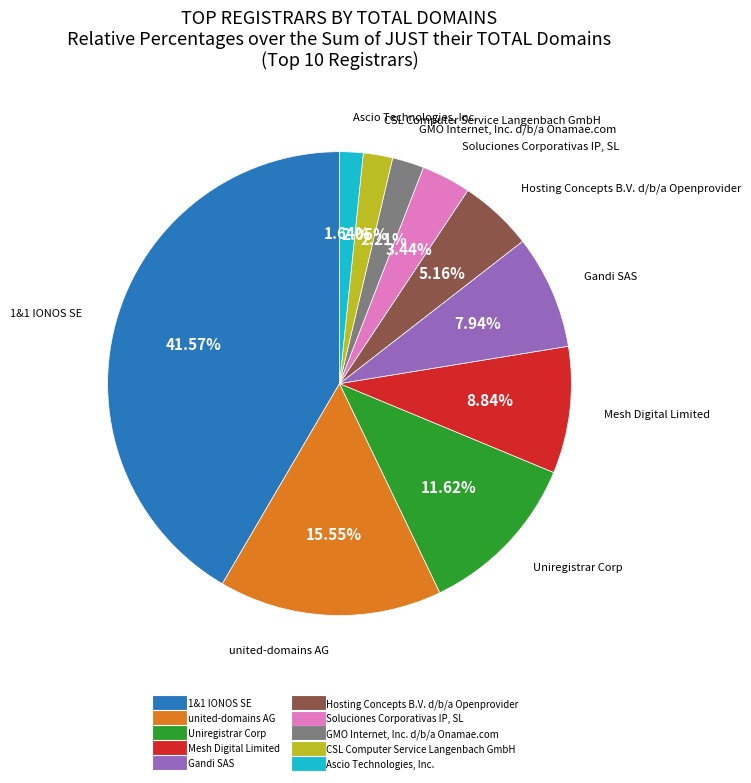

What portion of the pie excludes Gandi SAS?

92.1%